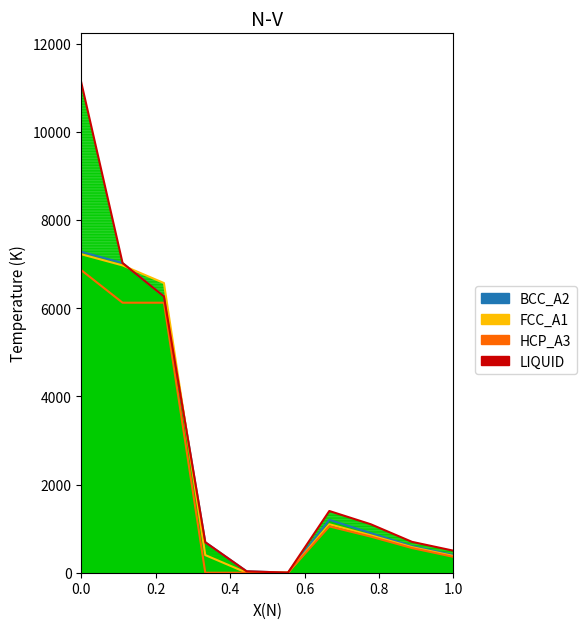

Does the chart have visible grid lines?

No